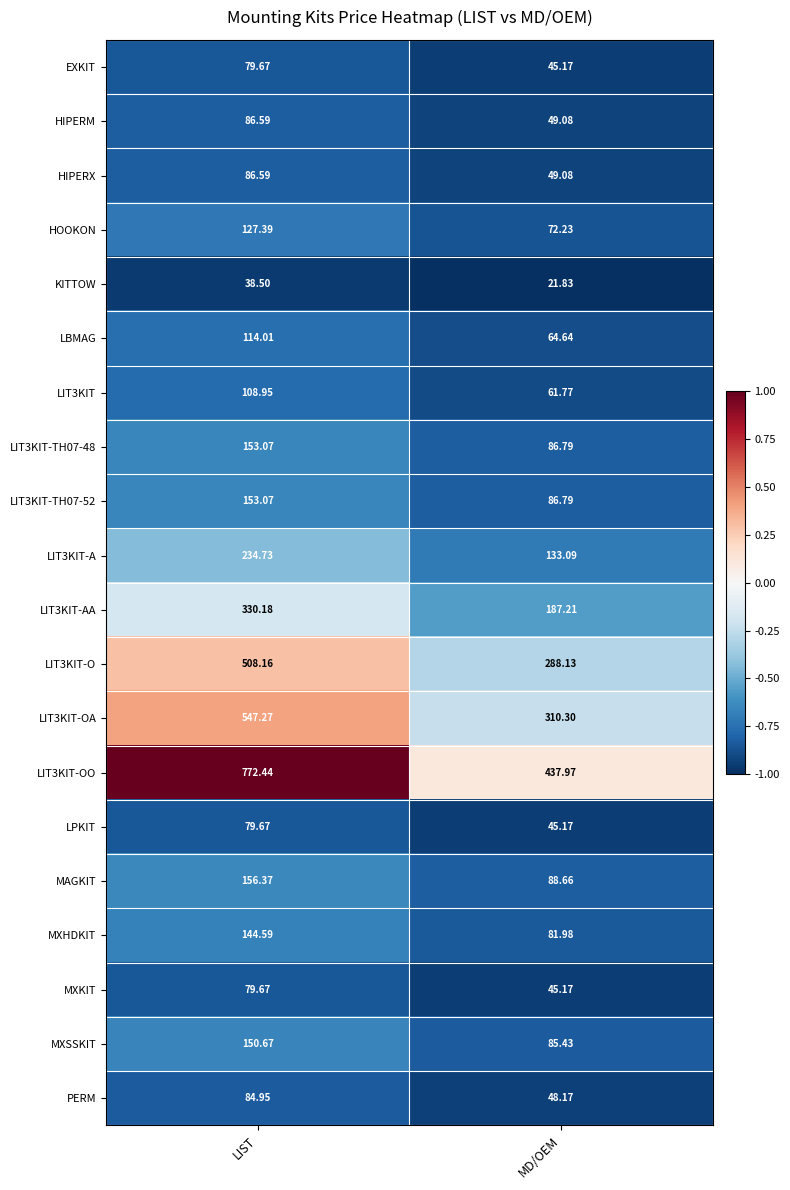

Which category has the highest value across all series?

LIST